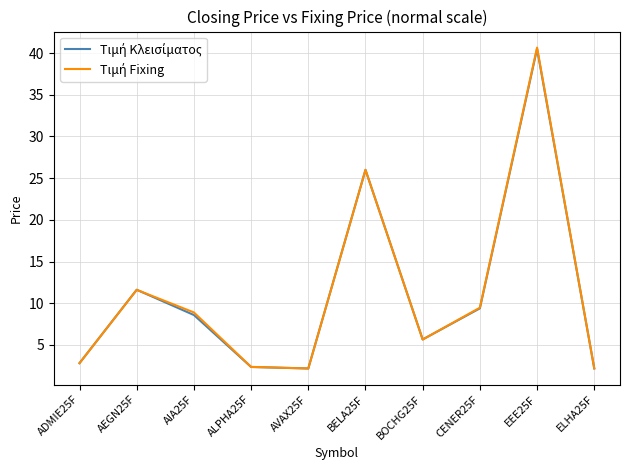

Which category has the highest value across all series?

EEE25F